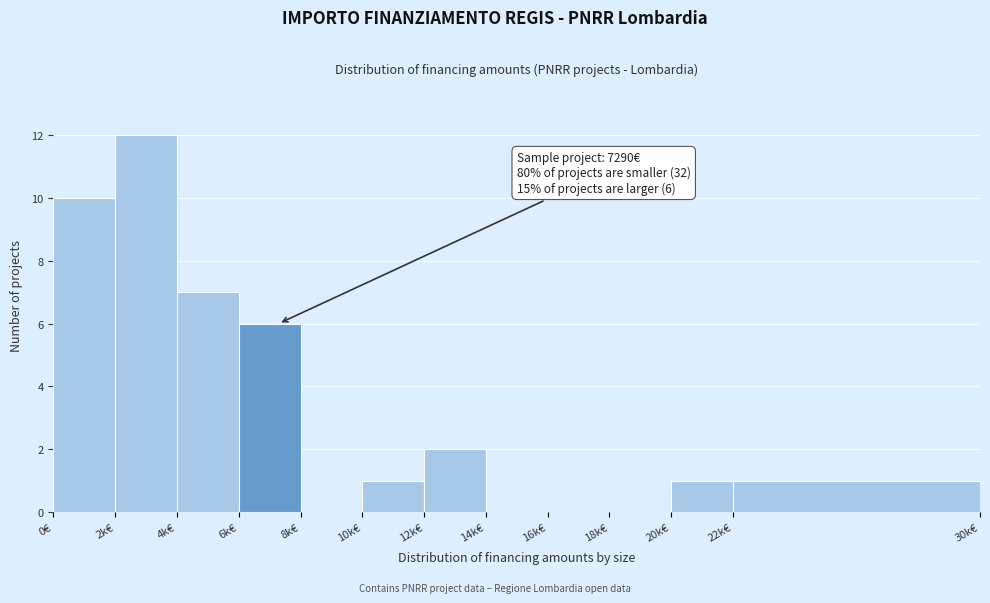

Reading left to right, extract all data points from this chart.

0€=10	2k€=12	4k€=7	6k€=6	8k€=0	10k€=1	12k€=2	14k€=0	16k€=0	18k€=0	20k€=1	22k€=1